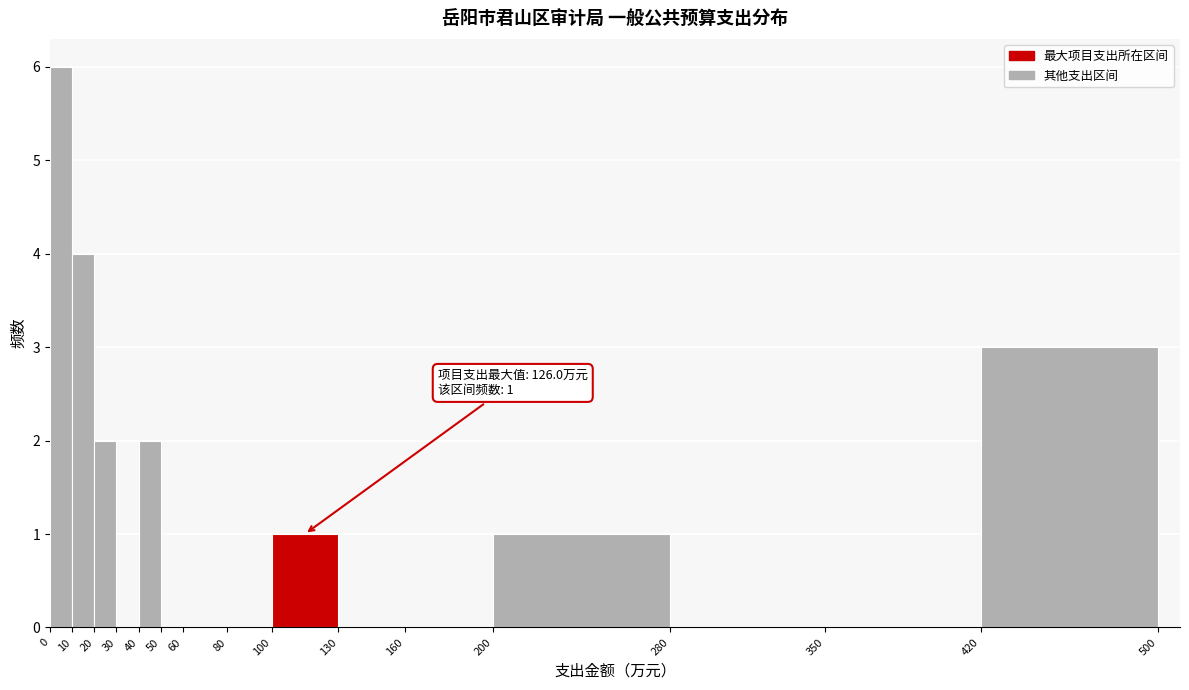

Over which range of the x-axis is the bar tallest?

0 to 10